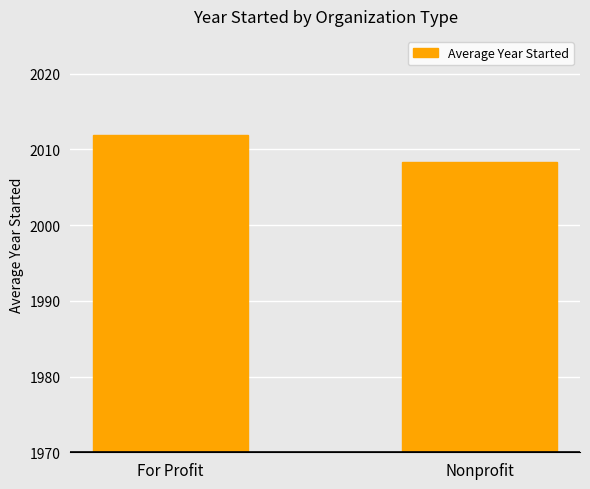

Which category has the lowest value across all series?

Nonprofit